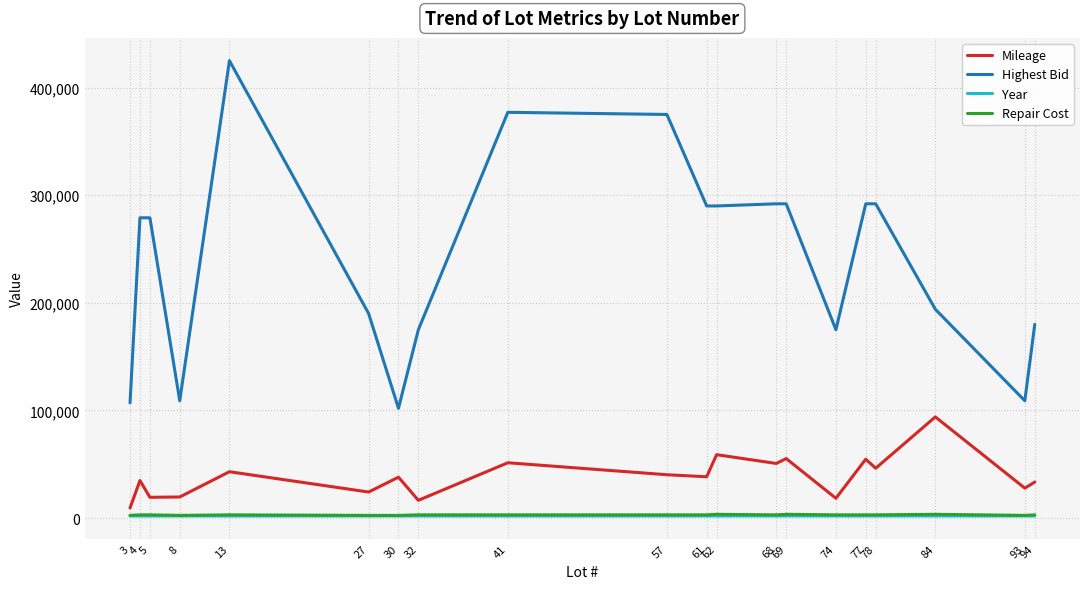

Count the number of categories in the chart.

20